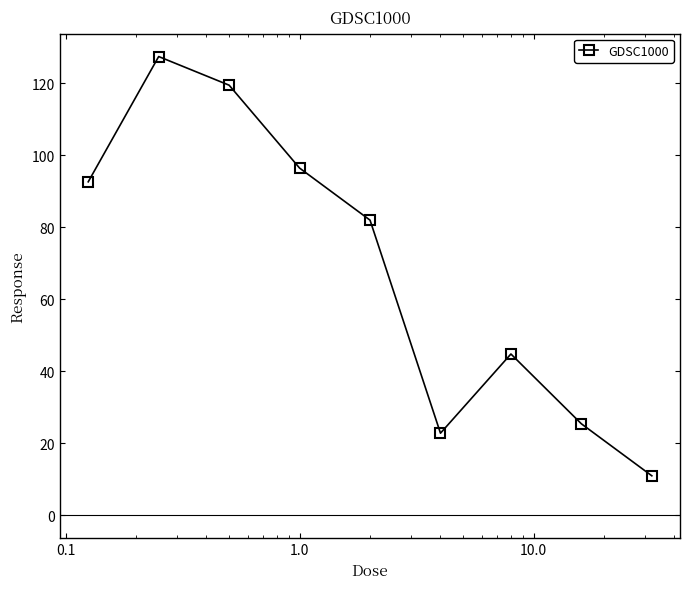

True or false: the data has more than 0 interior local peaks.

True